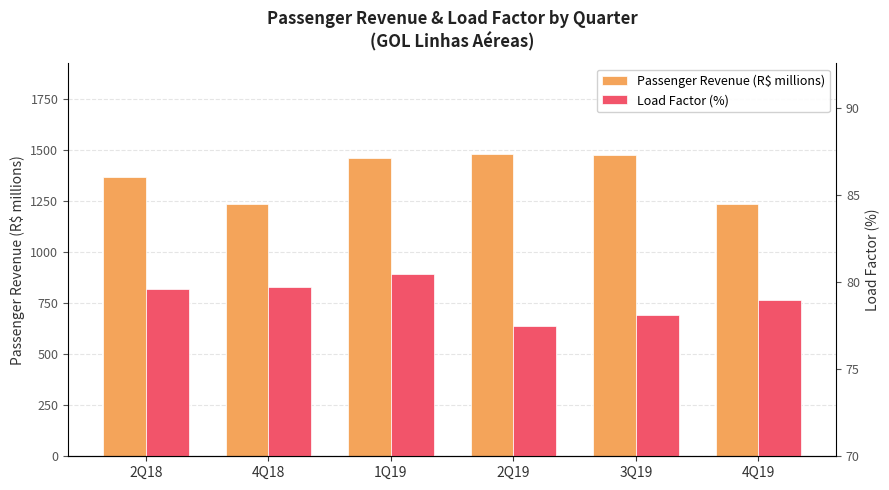

Where does the Load Factor (%) series first go above 79?

2Q18